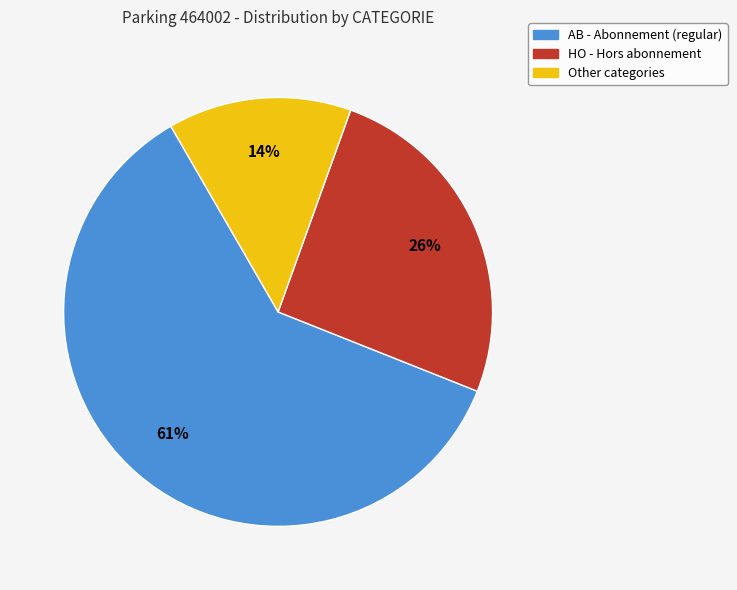

Combined, do HO and AB account for over 50%?

Yes